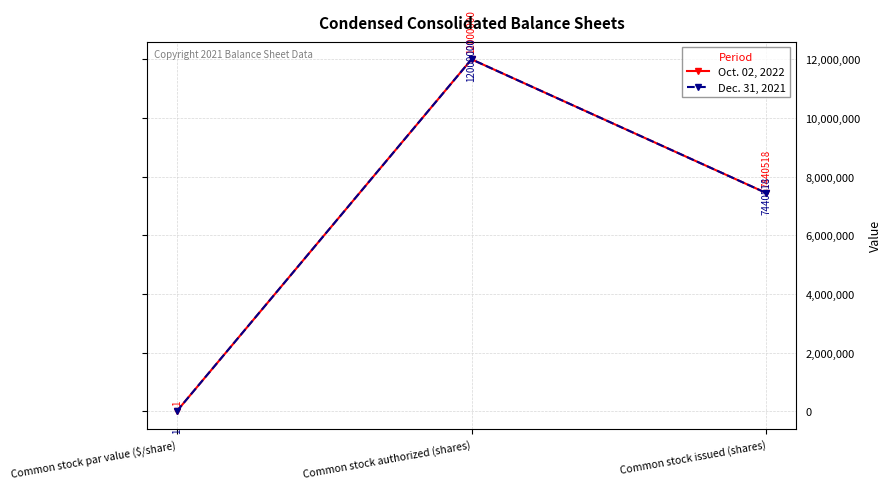

How many lines are shown in the chart?

2